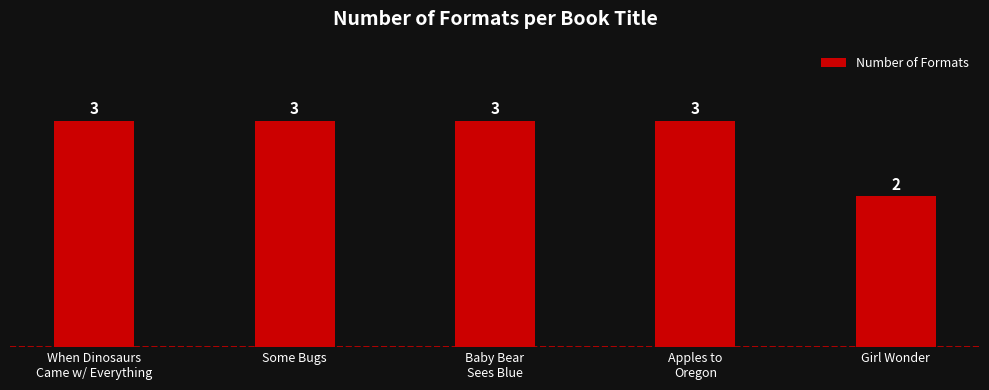

What is the value of the 4th bar from the left?

3